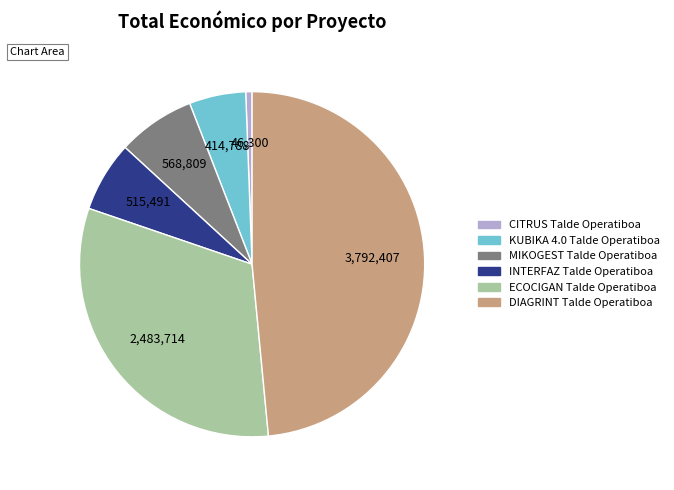

How many segments does this pie chart have?

6